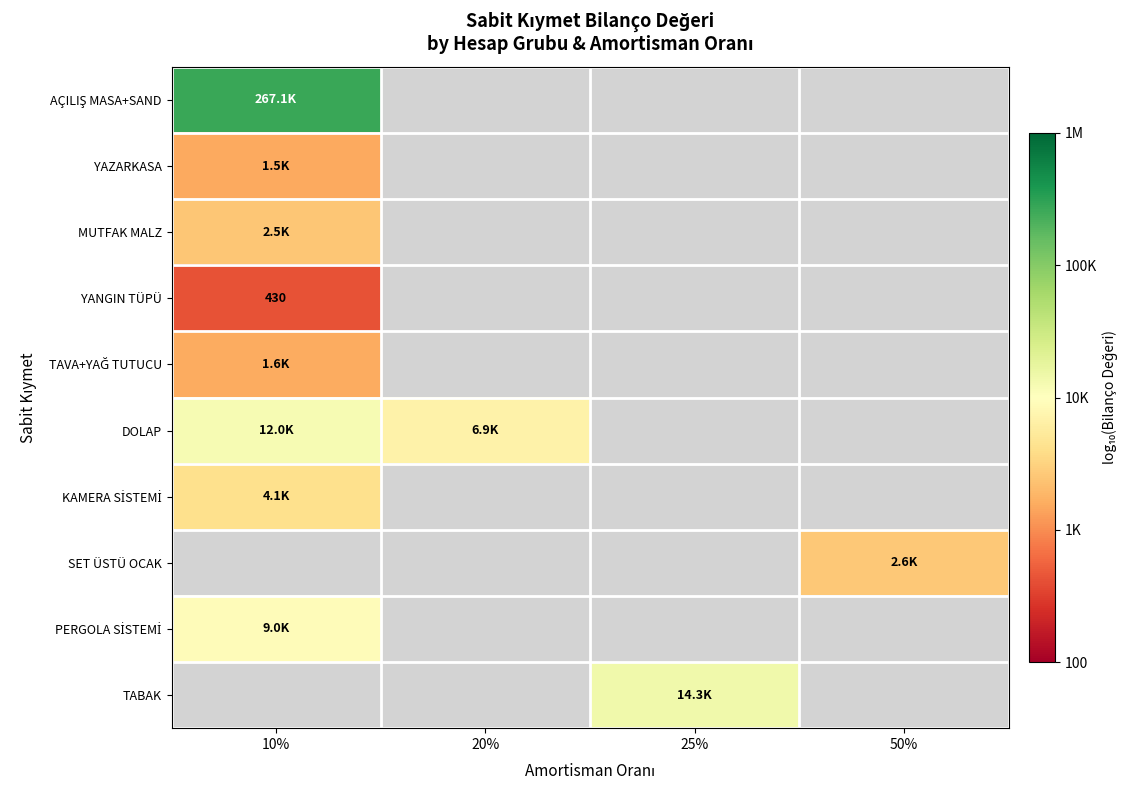

Count the number of categories in the chart.

4